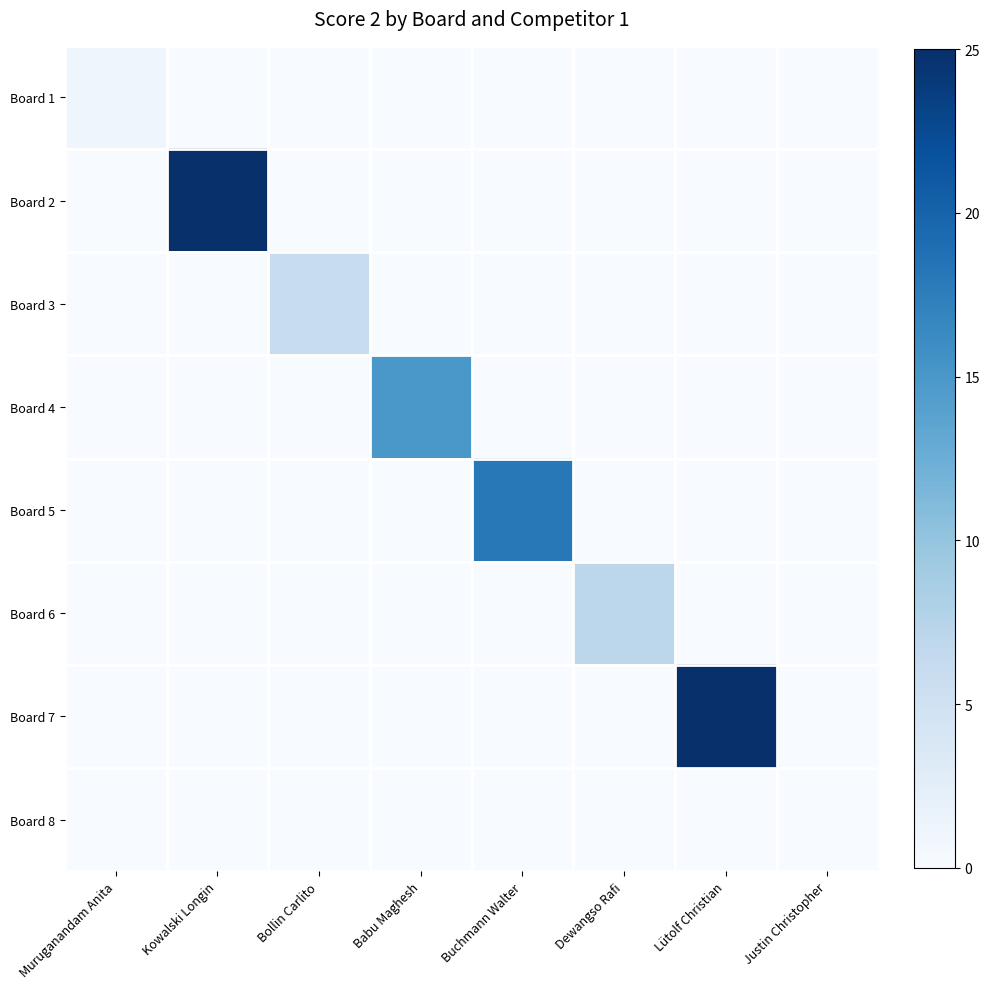

What is the spread (max minus min) of values at Babu Maghesh?

15